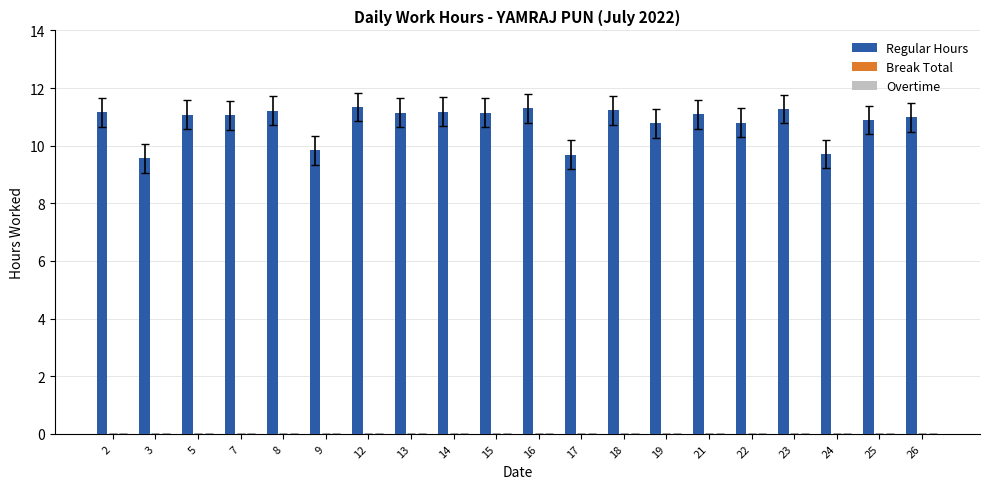

What is the ratio of the value at 8 to the value at 12?

1.0